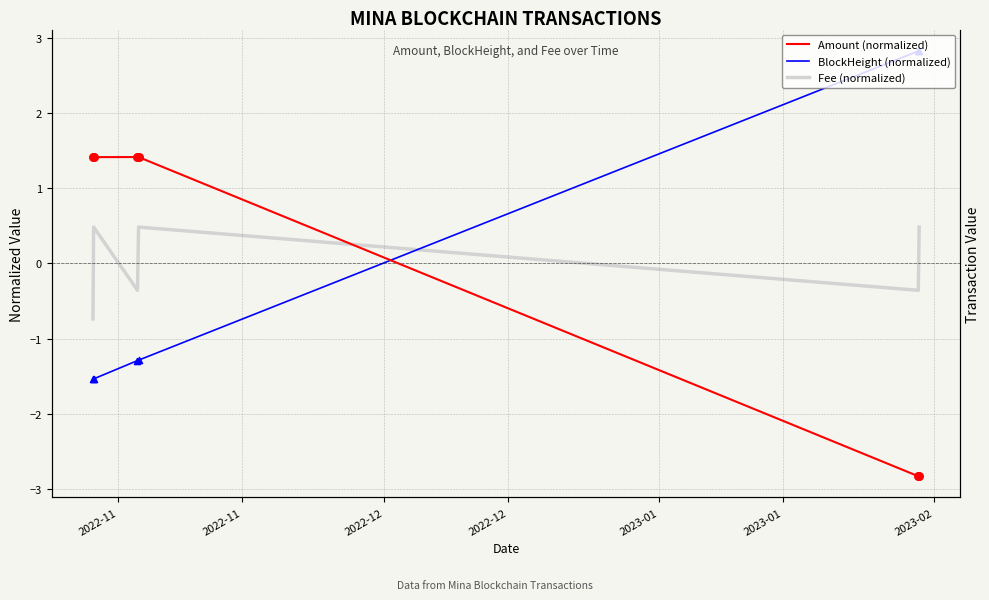

Which series contains the lowest Y value?

Amount (normalized)